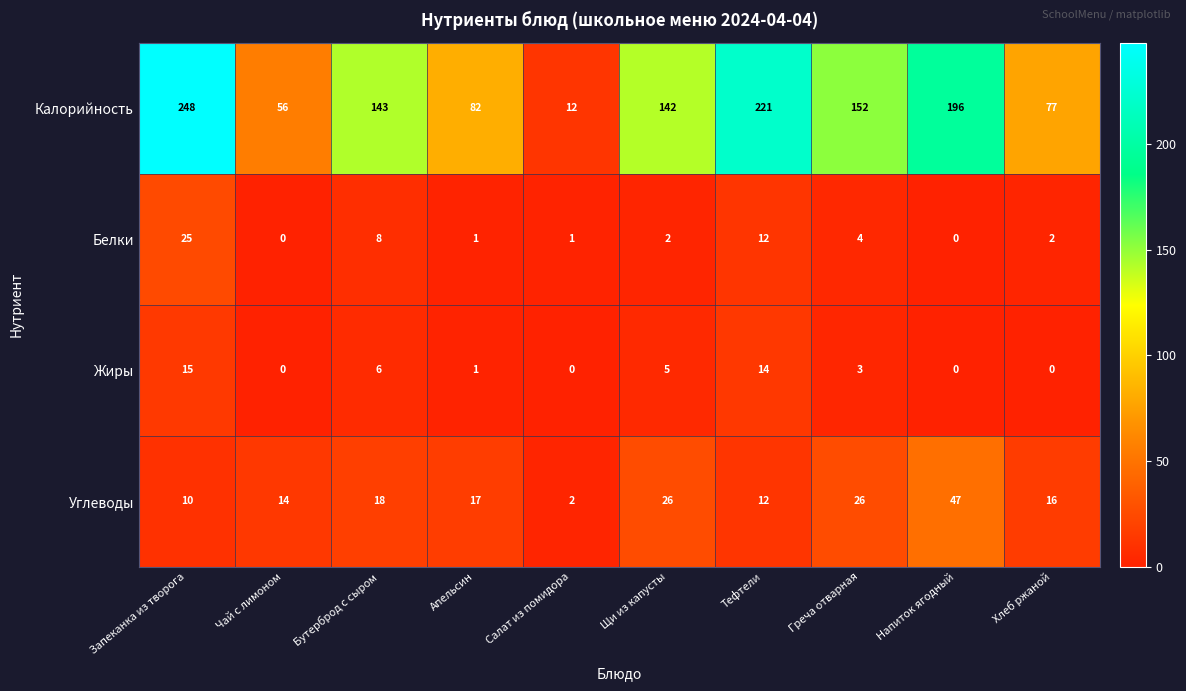

At how many categories does at least one series exceed 35?

9